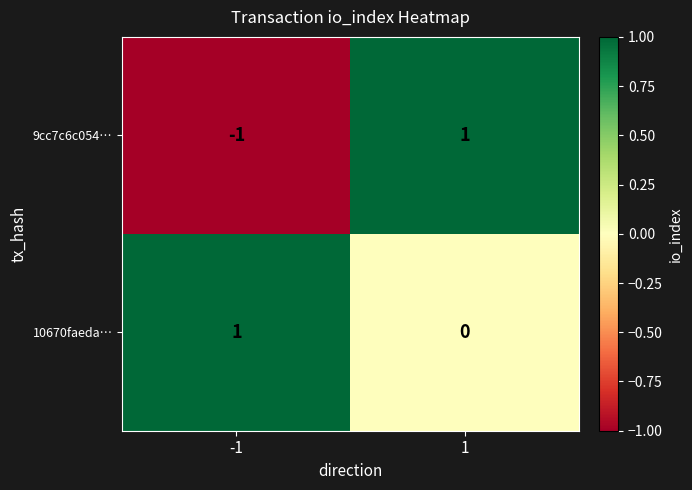

True or false: 10670faeda… has a value of 1 at -1.

True